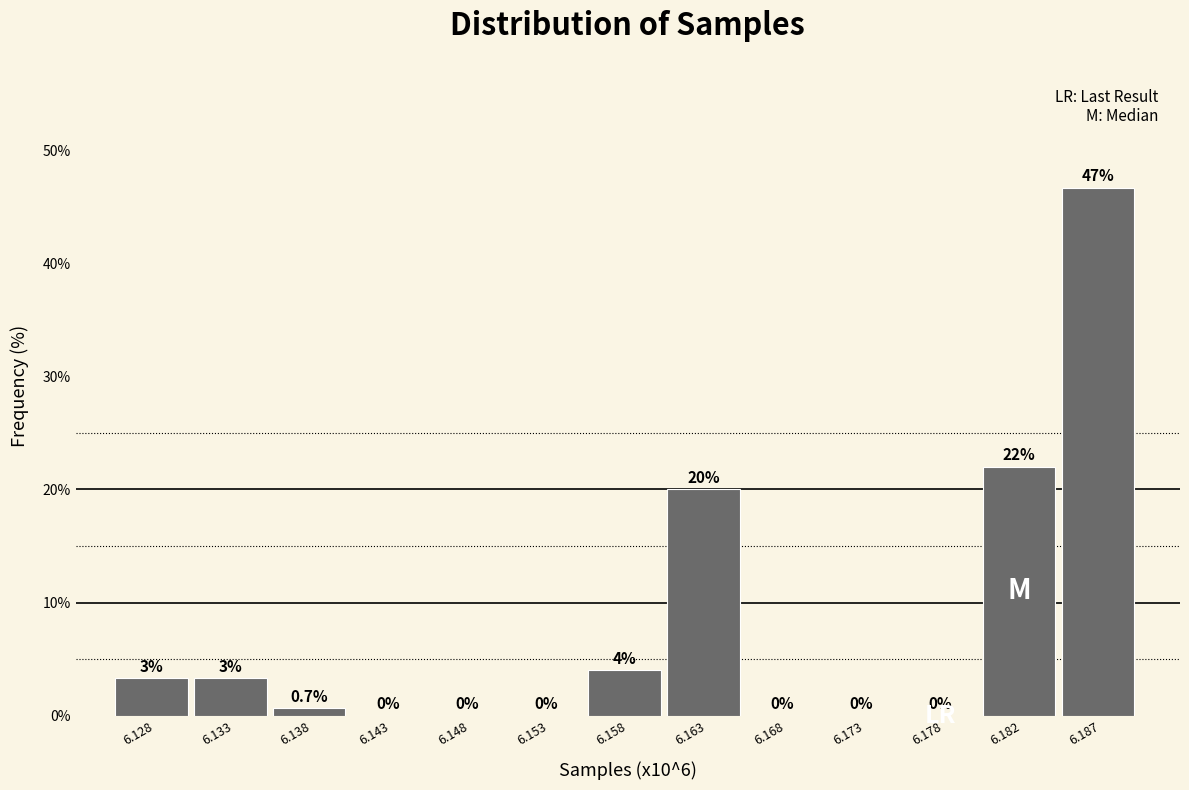

Which has a higher value, 6.158 or 6.178?

6.158